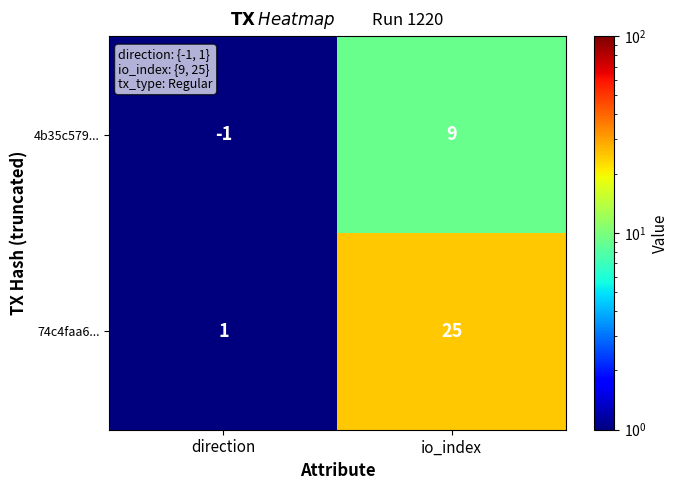

List the series in order of their overall mean, lowest first.

4b35c579..., 74c4faa6...